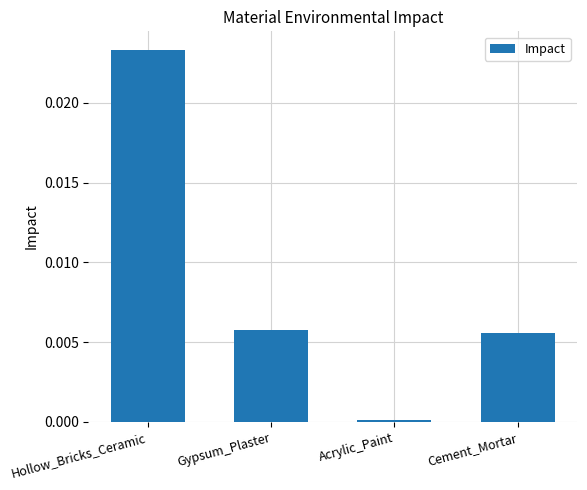

What position from the left is Hollow_Bricks_Ceramic?

1